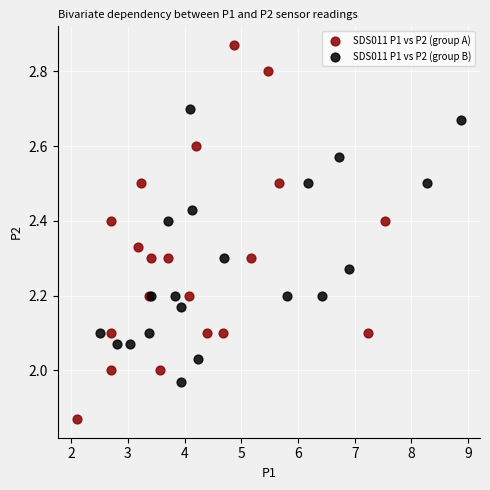

Which series contains the lowest Y value?

SDS011 P1 vs P2 (group A)